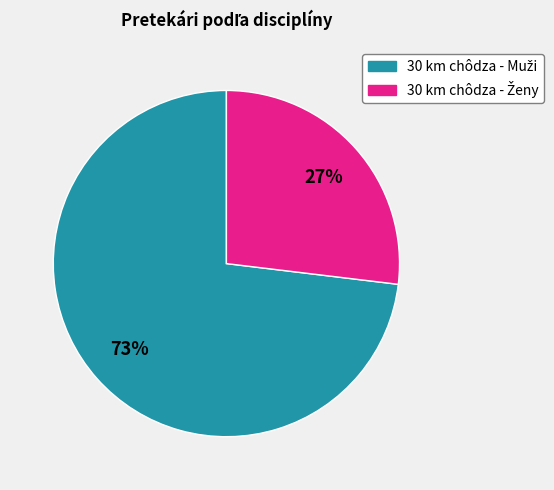

To the nearest percent, what is the difference between the largest and smallest slice percentages?

46%